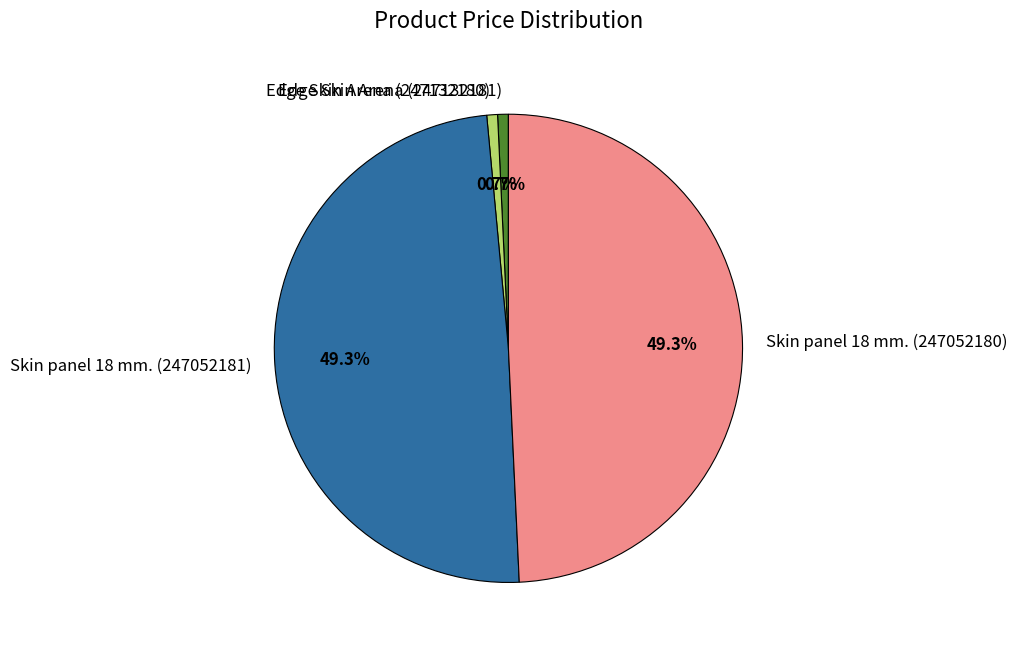

Do Skin panel 18 mm. (247052181) and Skin panel 18 mm. (247052180) together represent more than half of the pie?

Yes